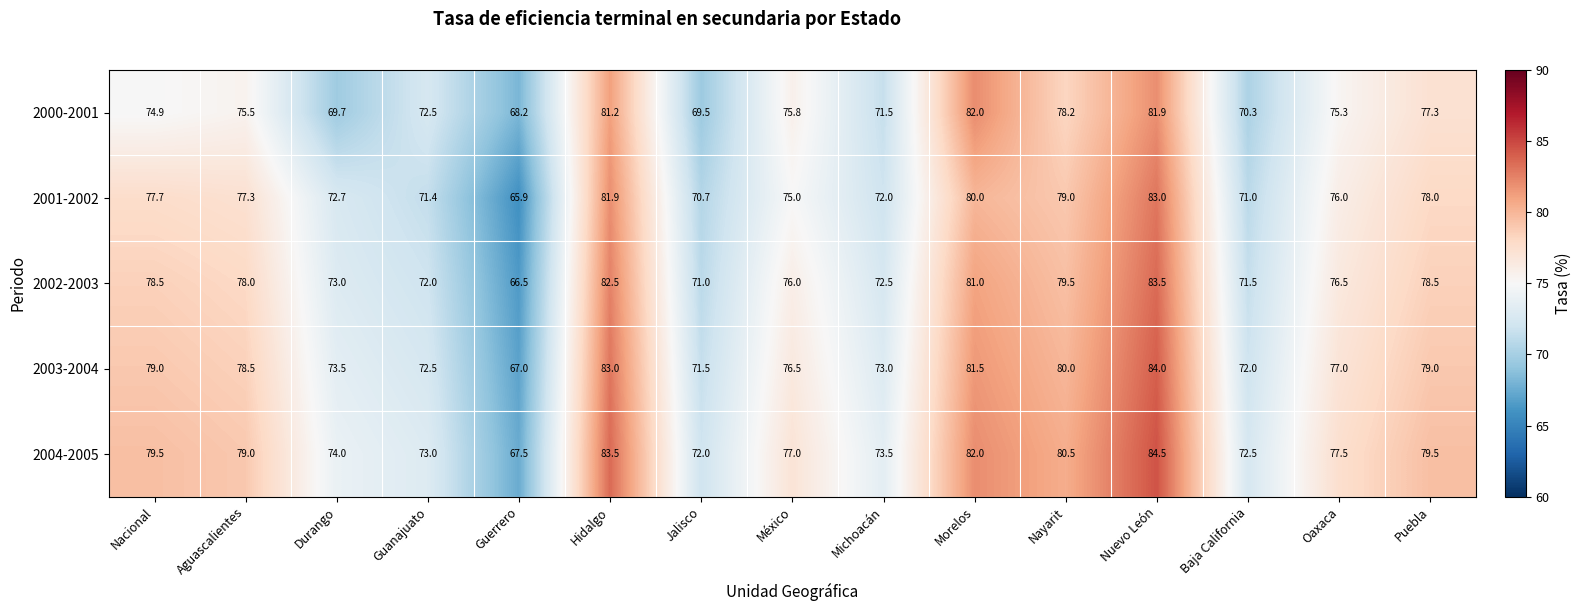

The 2002-2003 series shows 123.0 at Durango. True or false?

False